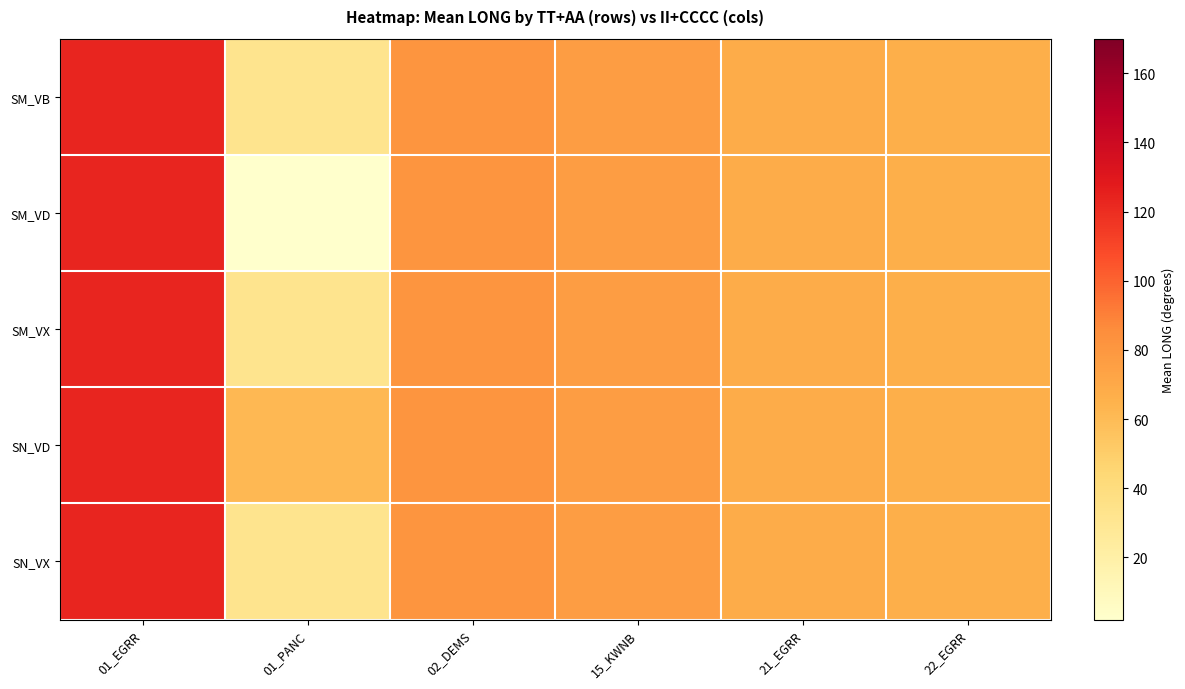

Which series has the largest total across all categories?

SN_VD